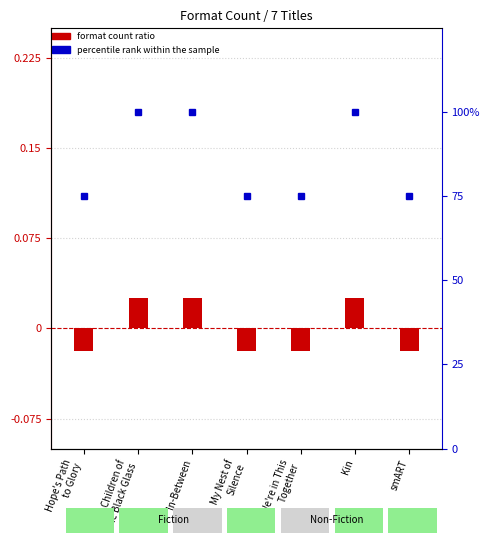

Between In-Between and We're in This
Together, which is larger?

In-Between